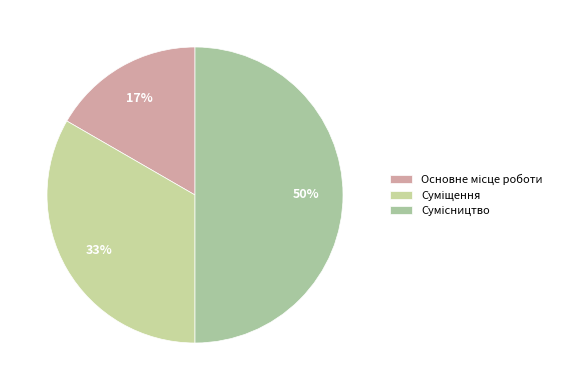

How many slices are in this pie chart?

3